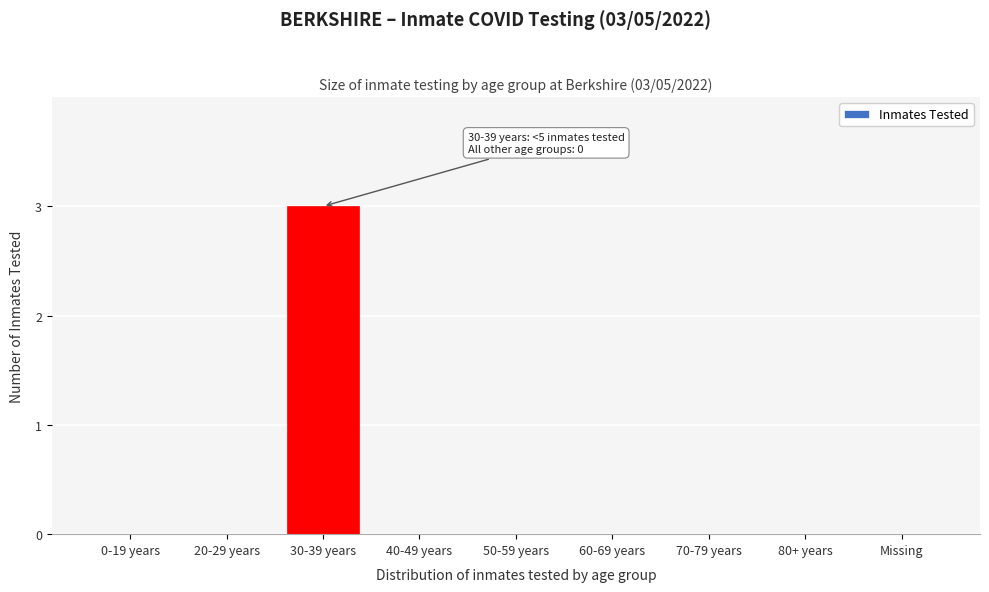

Reading right to left, list all the values displayed in this chart.

Missing=0	80+ years=0	70-79 years=0	60-69 years=0	50-59 years=0	40-49 years=0	30-39 years=3	20-29 years=0	0-19 years=0